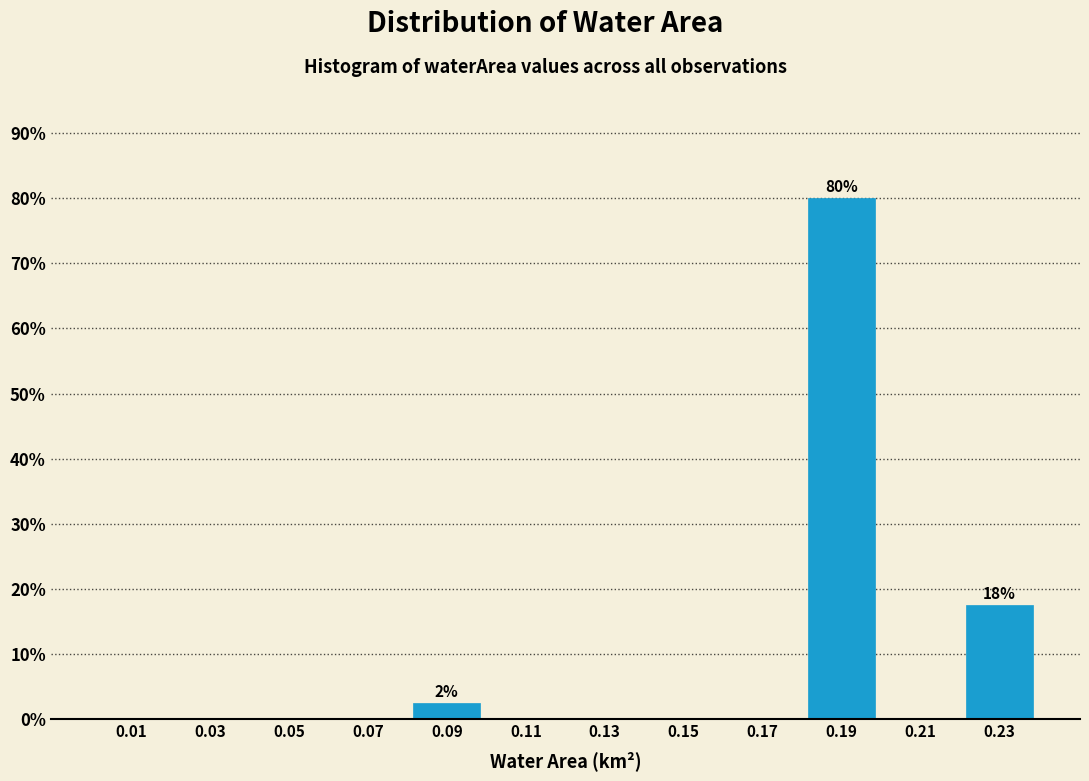

Over which range of the x-axis is the bar tallest?

0.18 to 0.20